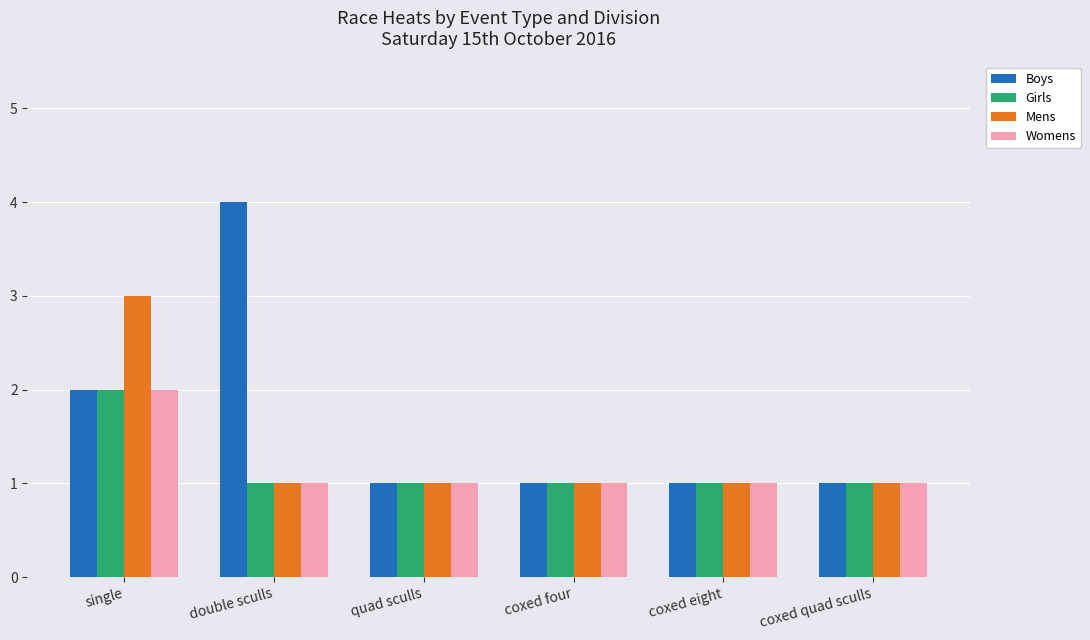

The value of Girls at single is 1. True or false?

False